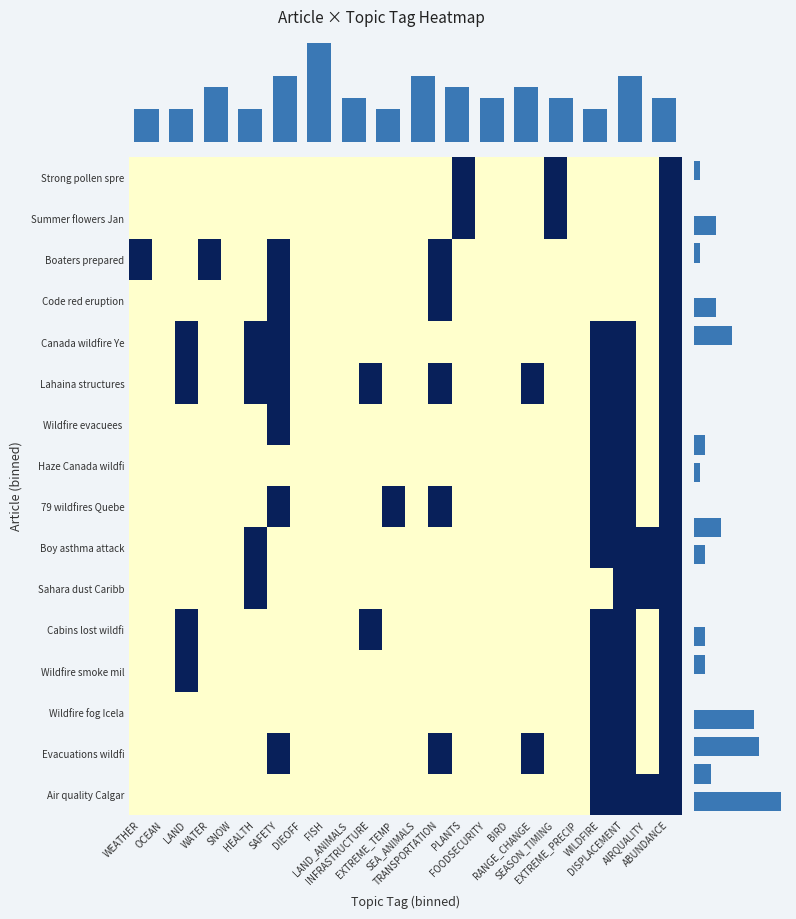

Which category has the highest value across all series?

PLANTS